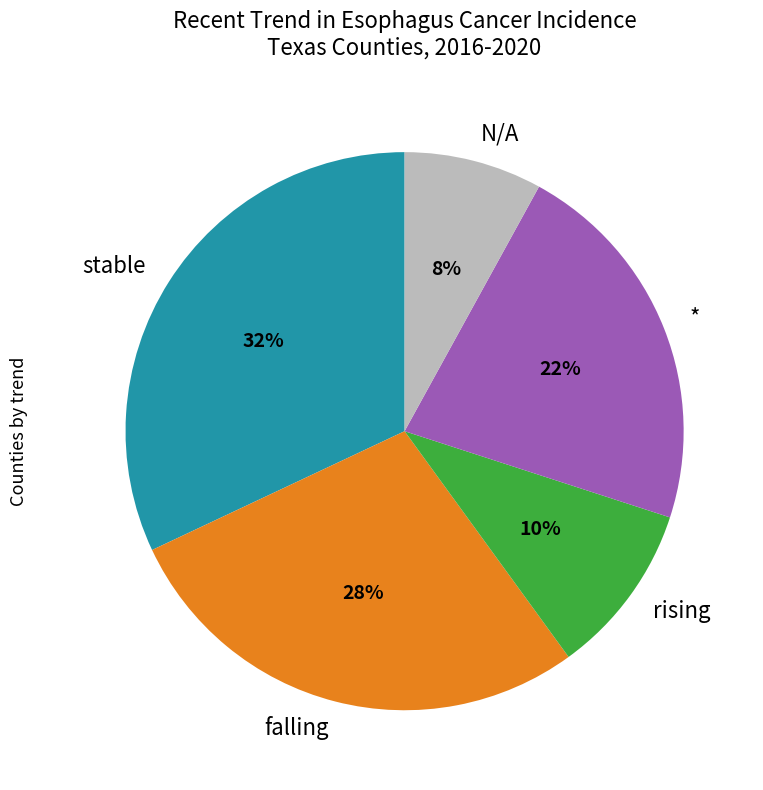

Is it true that N/A is 22% of the pie?

False